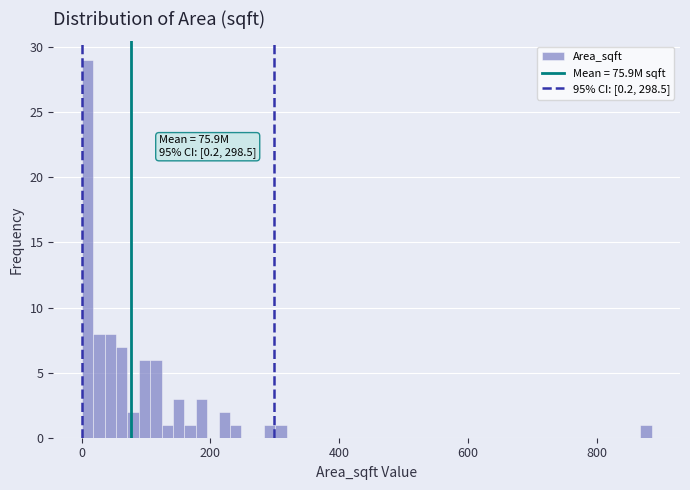

Around what value on the x-axis is the tallest bar? Give the approximate position of its centre, as read against the axis.

0